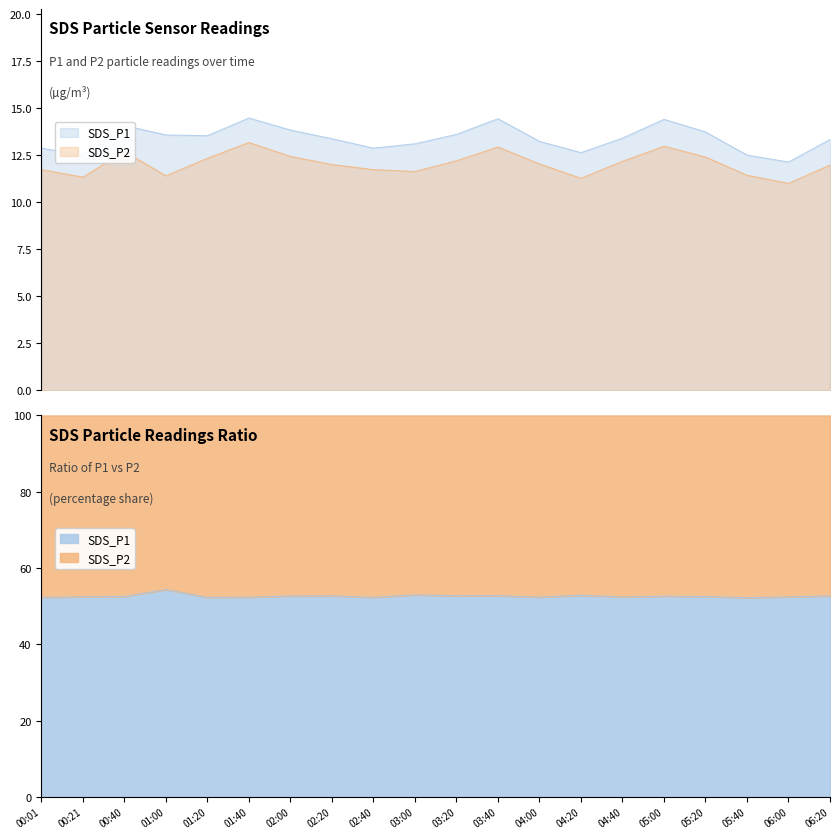

Which label corresponds to the largest value in the chart?

01:40